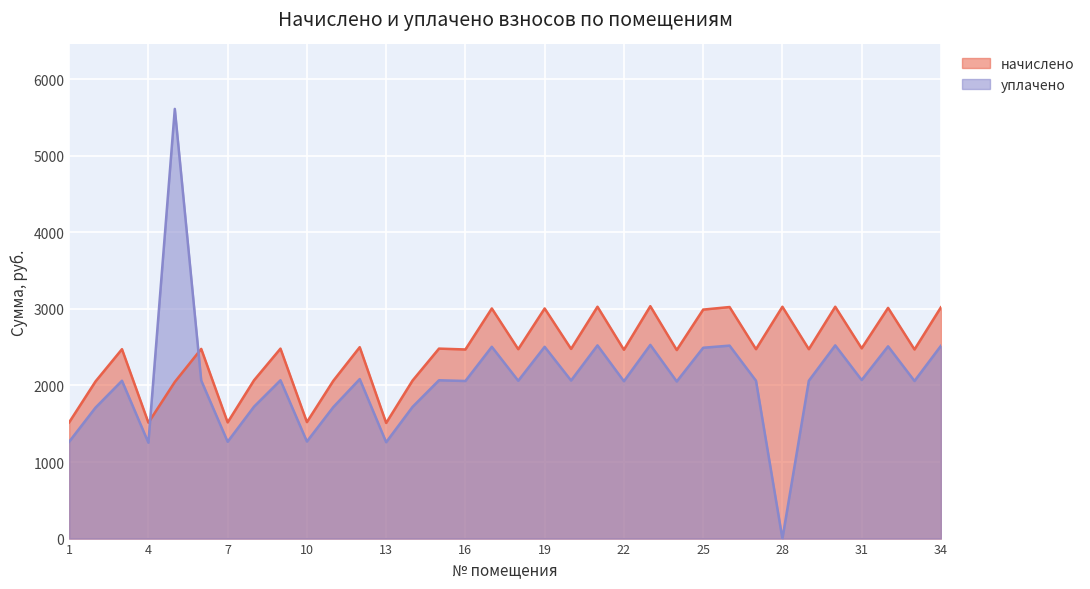

Rank the series by their average value, from highest to lowest.

начислено, уплачено